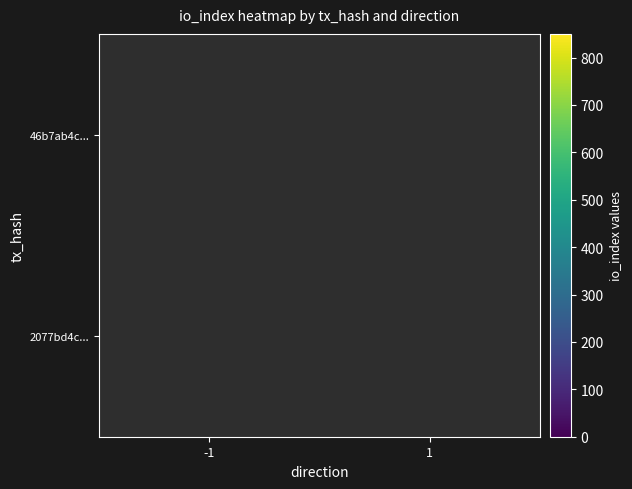

At which label does 2077bd4c... reach its peak?

-1